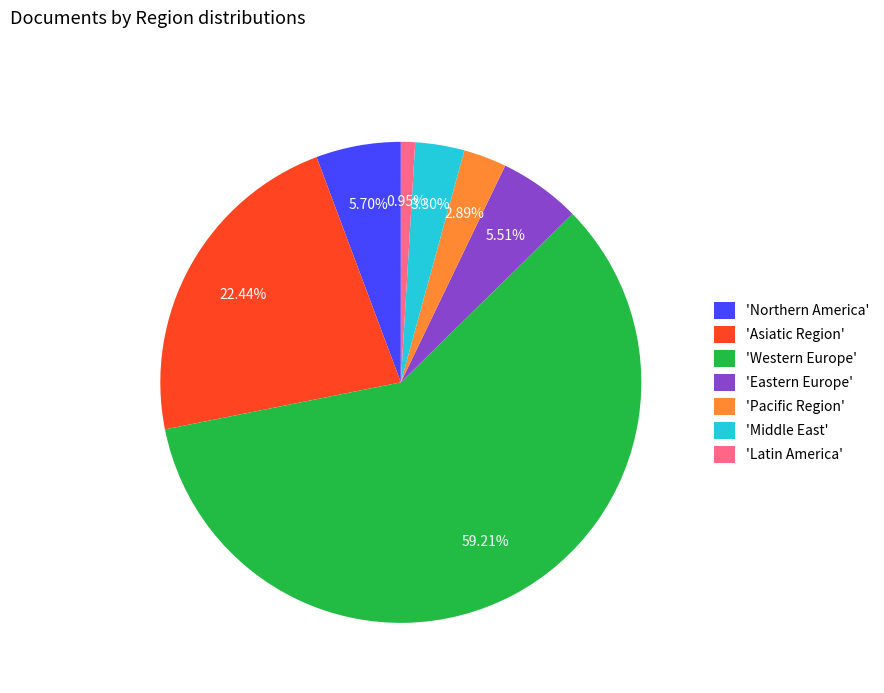

What is the smallest slice in the pie chart?

'Latin America'